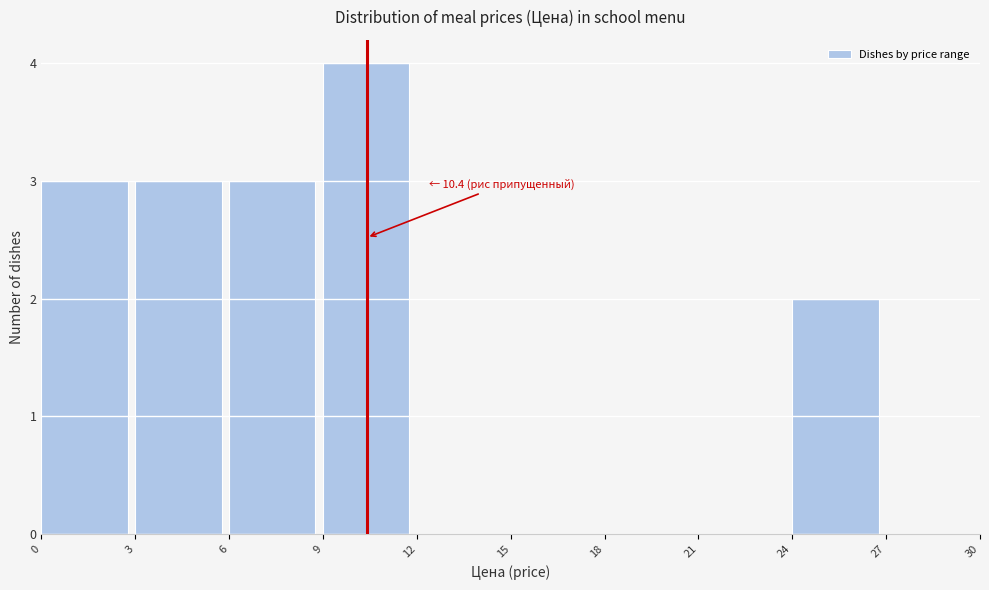

Which range on the x-axis has the tallest bar?

9 to 12